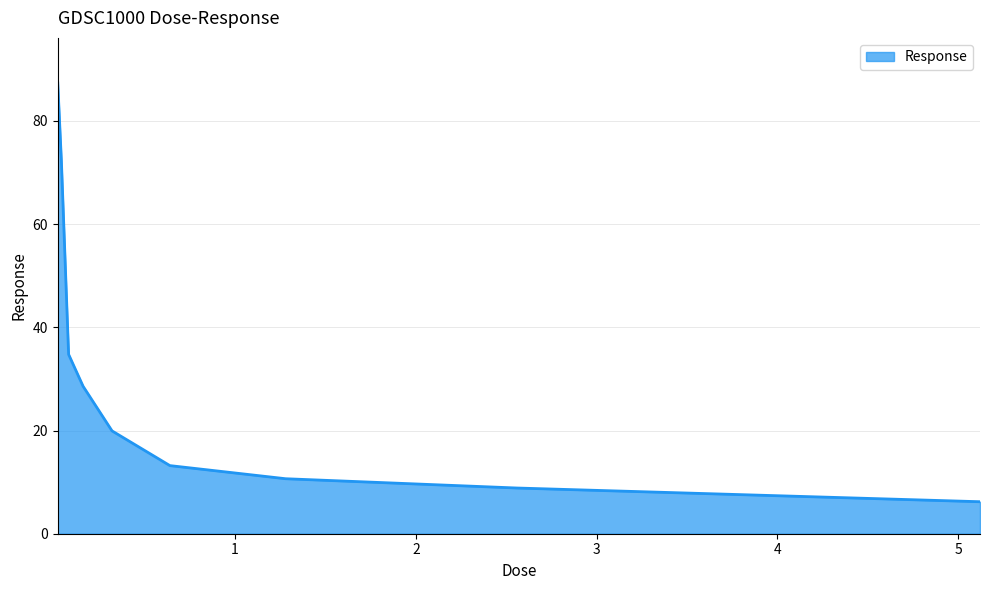

Does the chart have visible grid lines?

Yes